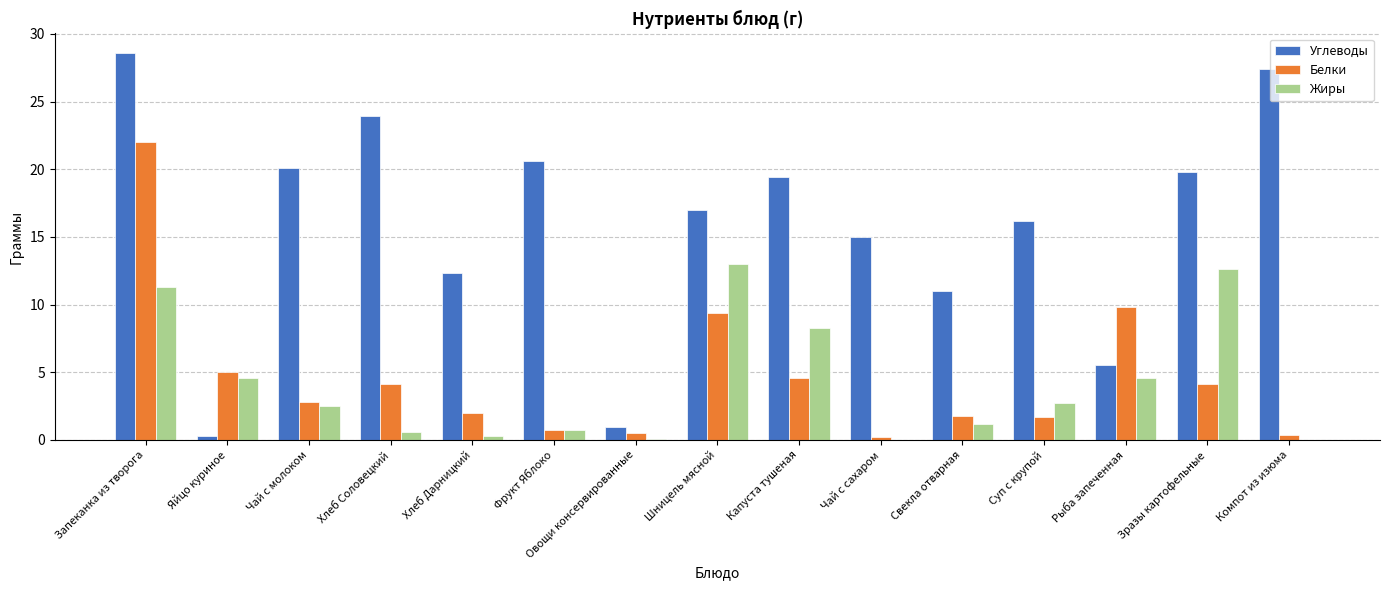

Is it true that Жиры equals 0.3 at Хлеб Дарницкий?

True